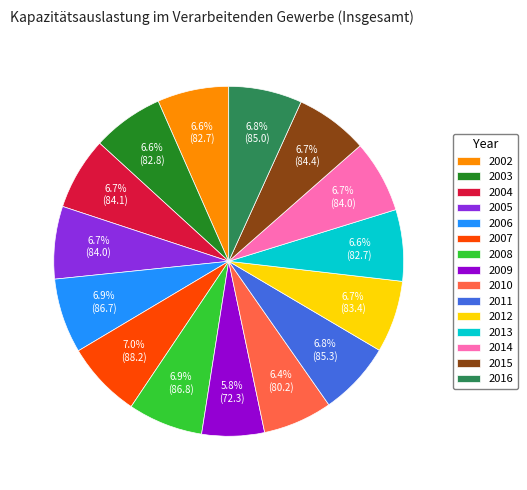

Which category has the smallest portion of the pie?

2009